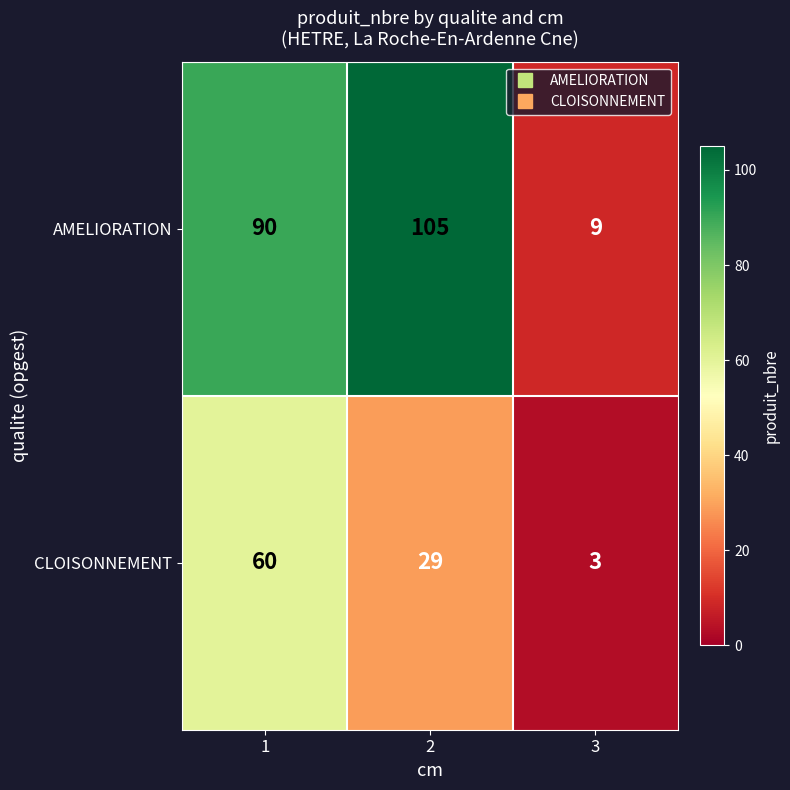

What is the minimum value for AMELIORATION?

9